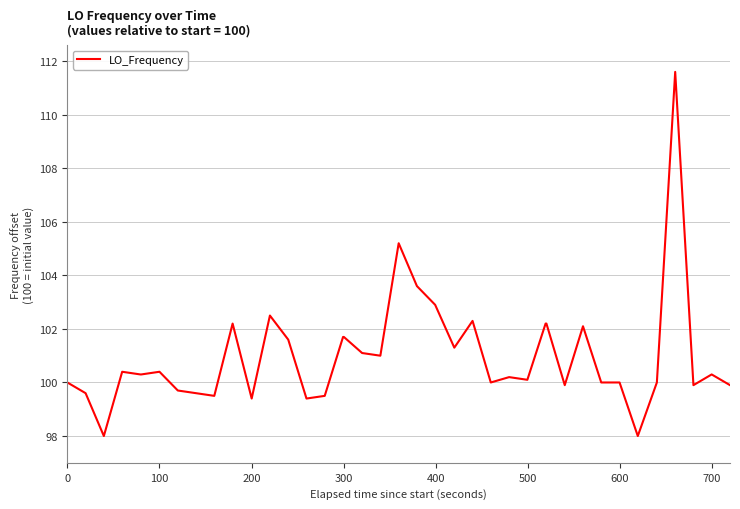

What is the sum of all values?

4039.6